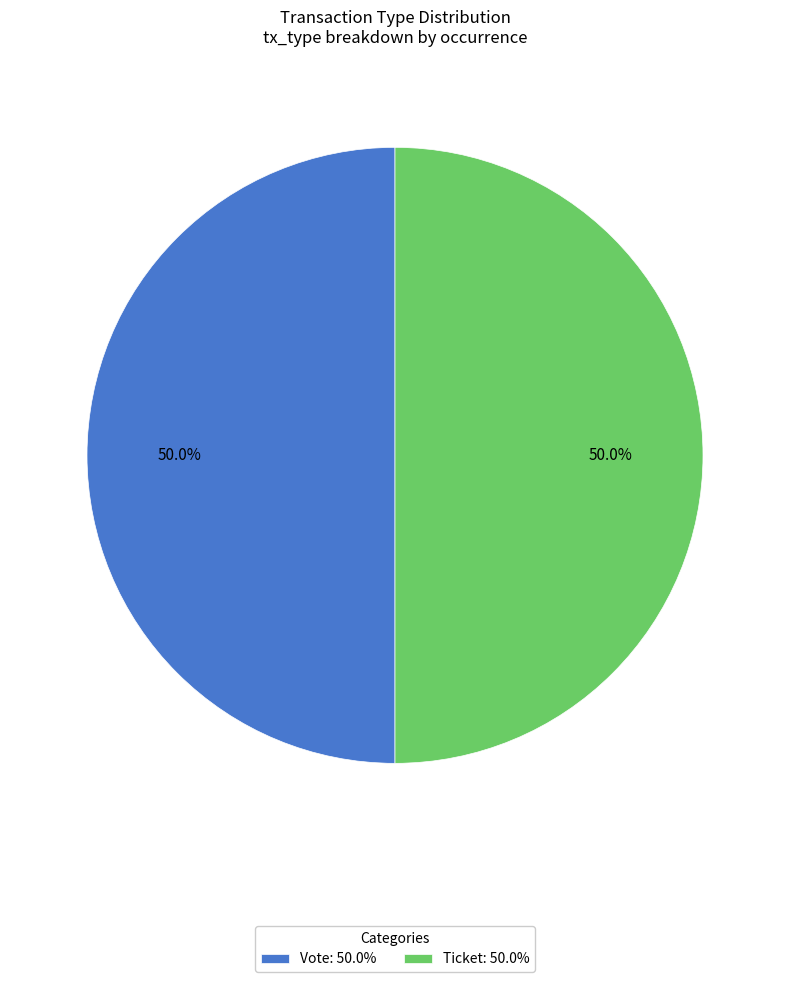

What is the ratio of the value at Ticket: 50.0% to the value at Vote: 50.0%?

1.0